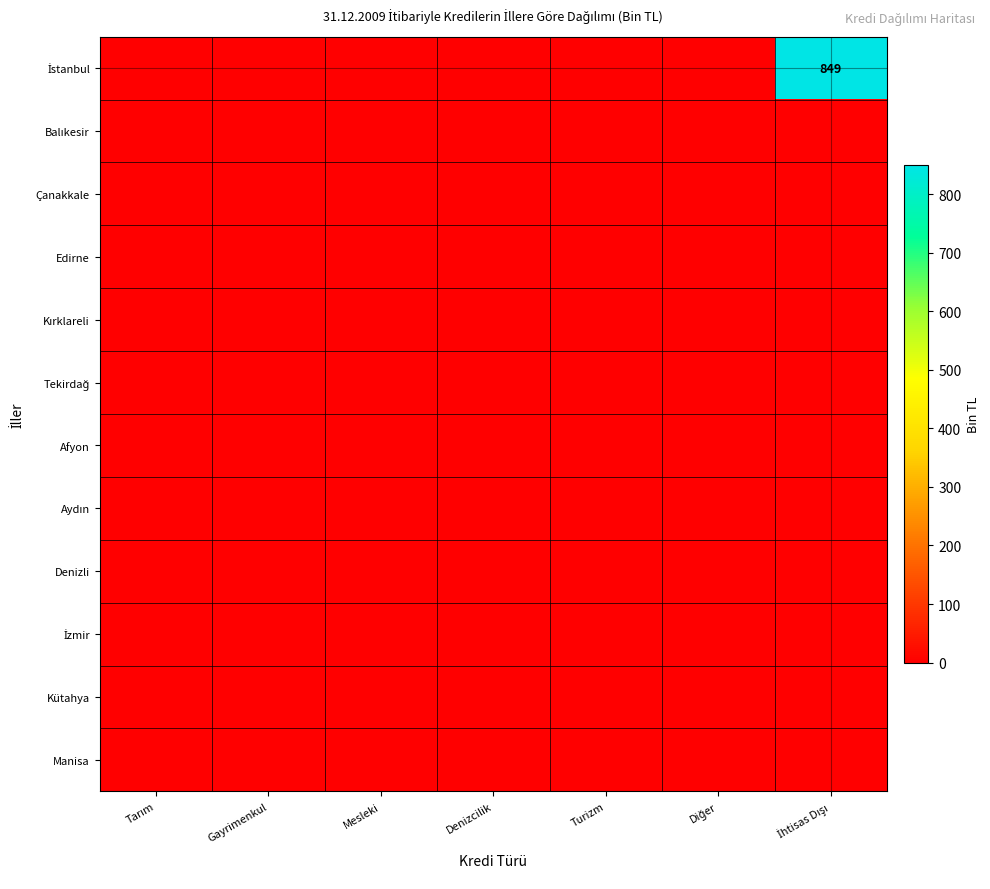

How many distinct data groups are displayed?

12